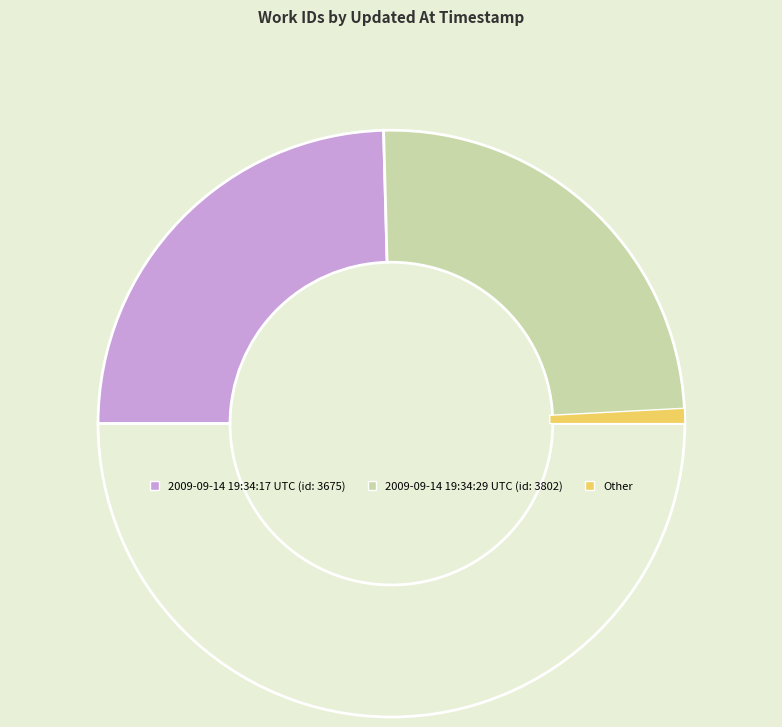

Is there any slice that represents more than half of the pie?

No